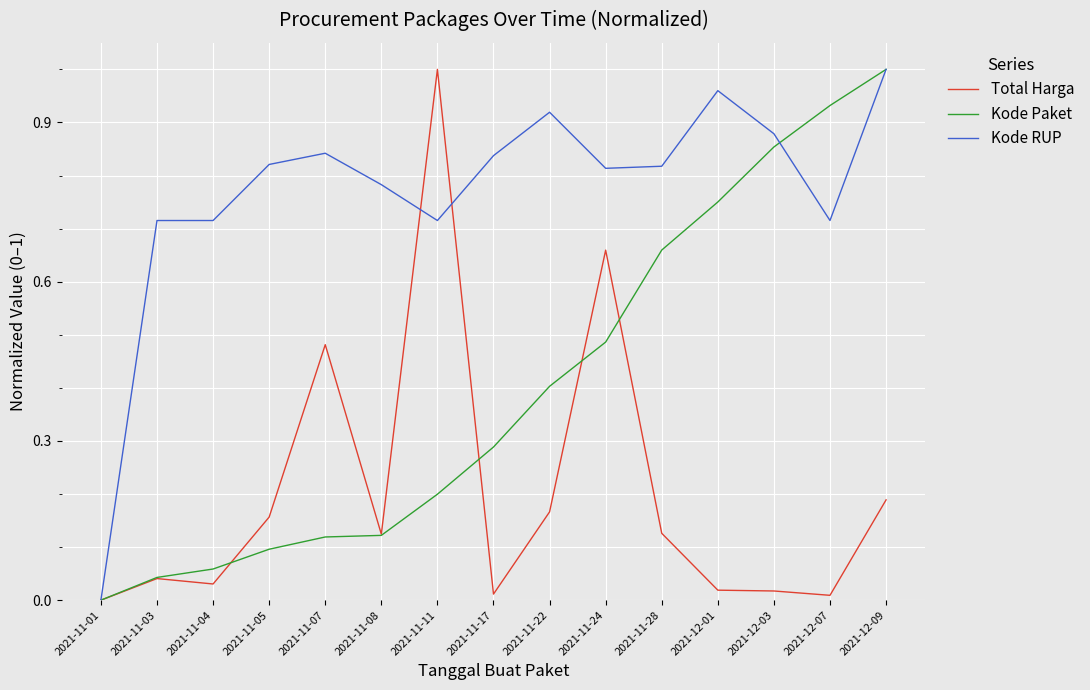

True or false: Kode RUP has a value of 1.2 at 2021-11-05.

False